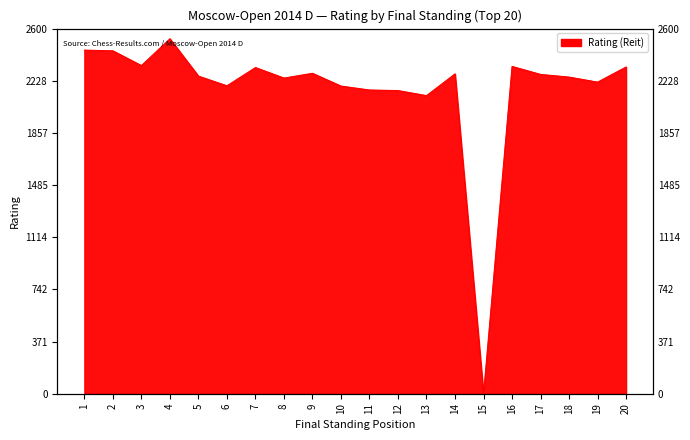

Count the number of data series in this chart.

1